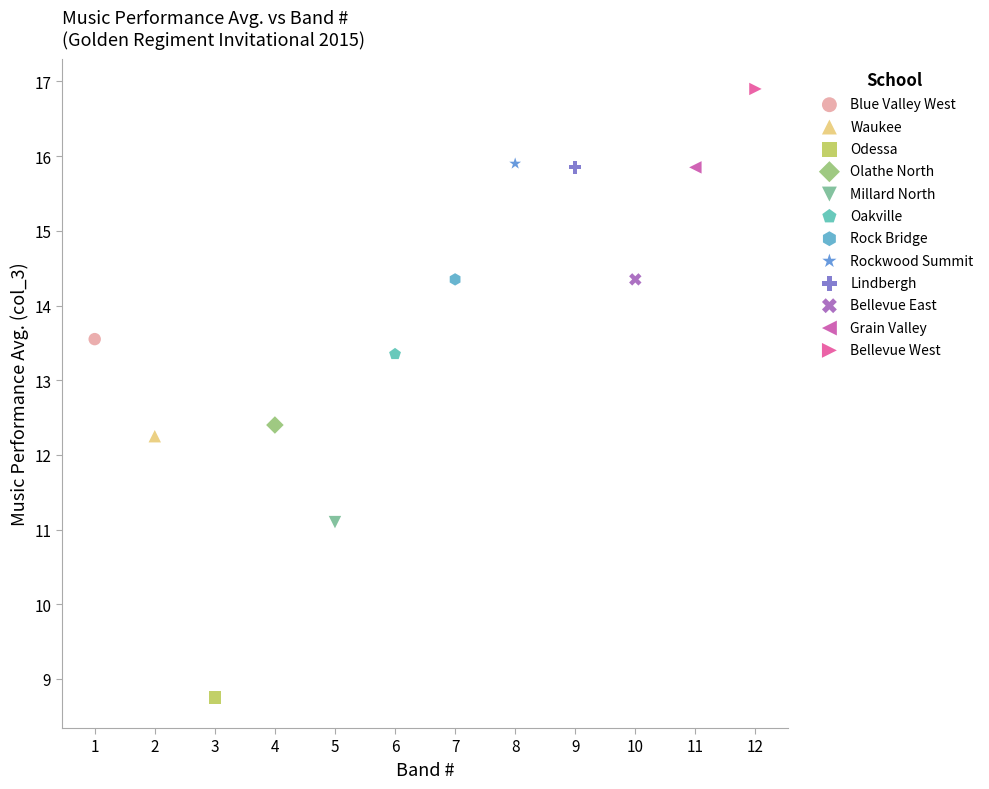

What are all the series names shown in the legend?

Blue Valley West, Waukee, Odessa, Olathe North, Millard North, Oakville, Rock Bridge, Rockwood Summit, Lindbergh, Bellevue East, Grain Valley, Bellevue West